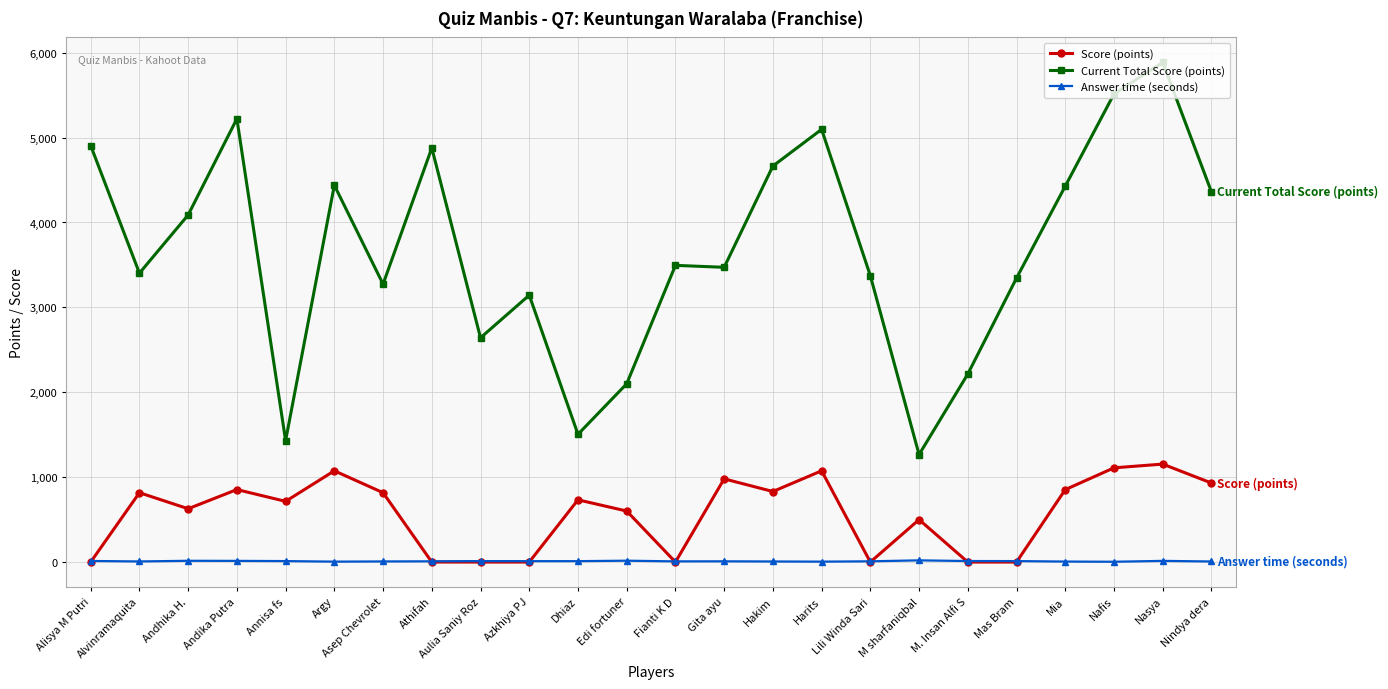

Does the chart have visible grid lines?

Yes